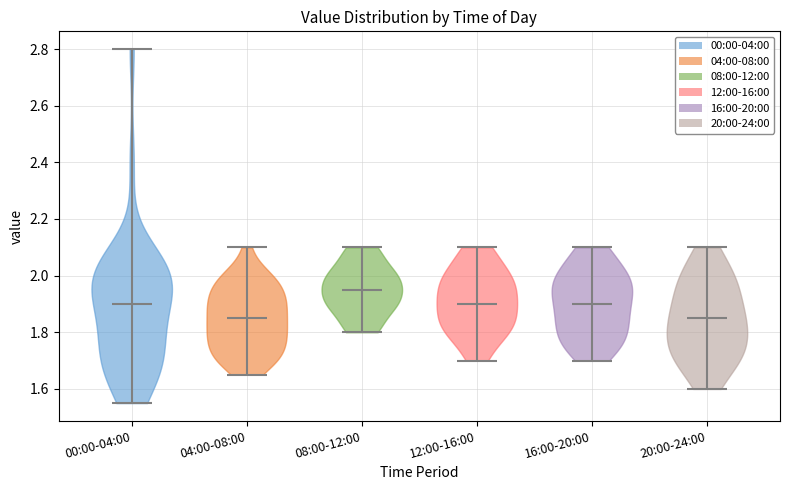

Which violin has the highest median line?

08:00-12:00